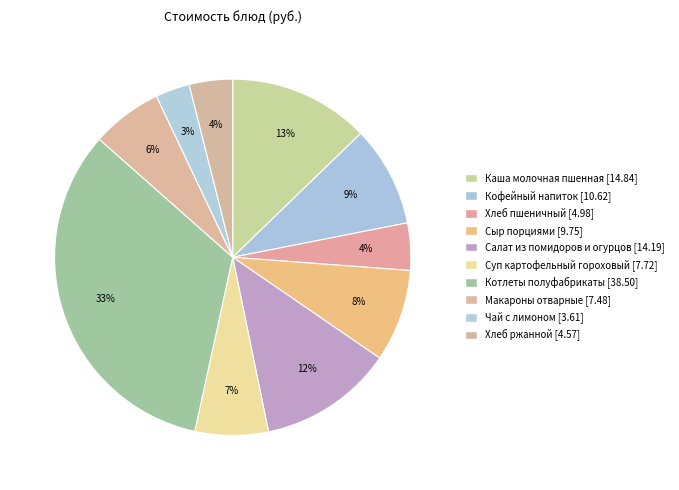

How many segments does this pie chart have?

10